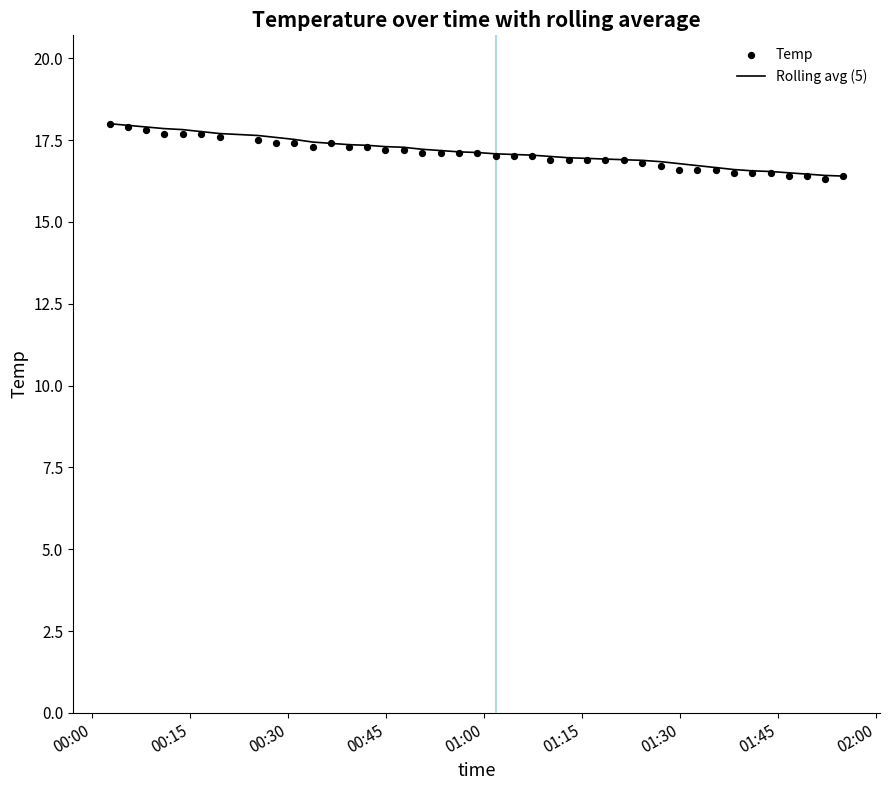

Which series contains the lowest Y value?

Temp